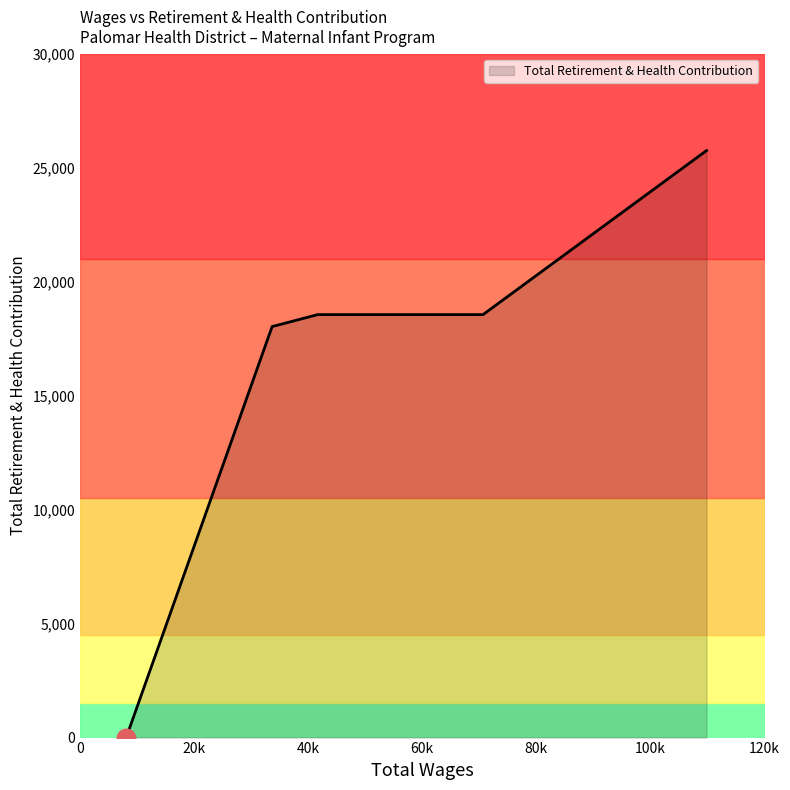

What is the greatest value displayed?

25752